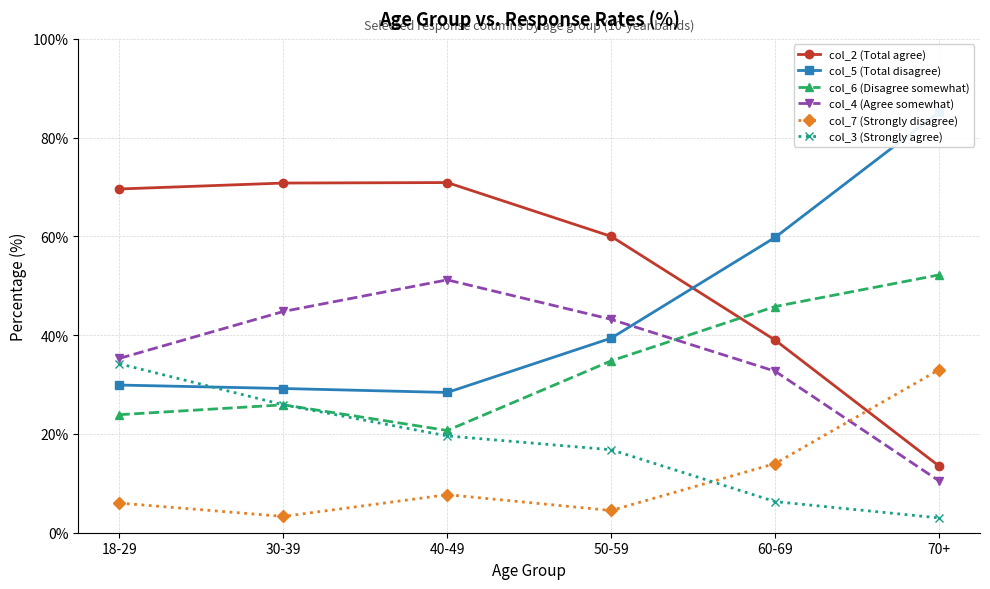

What is the smallest value displayed?

3.0